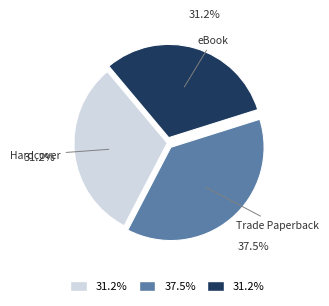

Does any single category account for the majority?

No